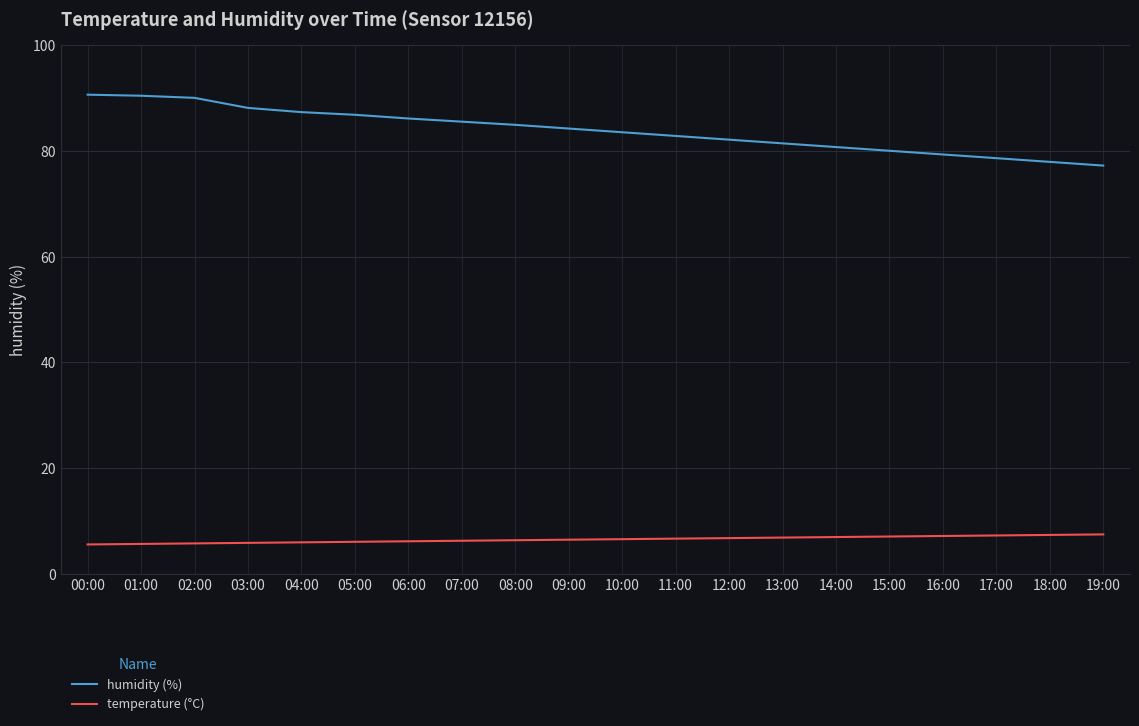

Rank the series by their maximum value, from lowest to highest.

temperature (°C), humidity (%)